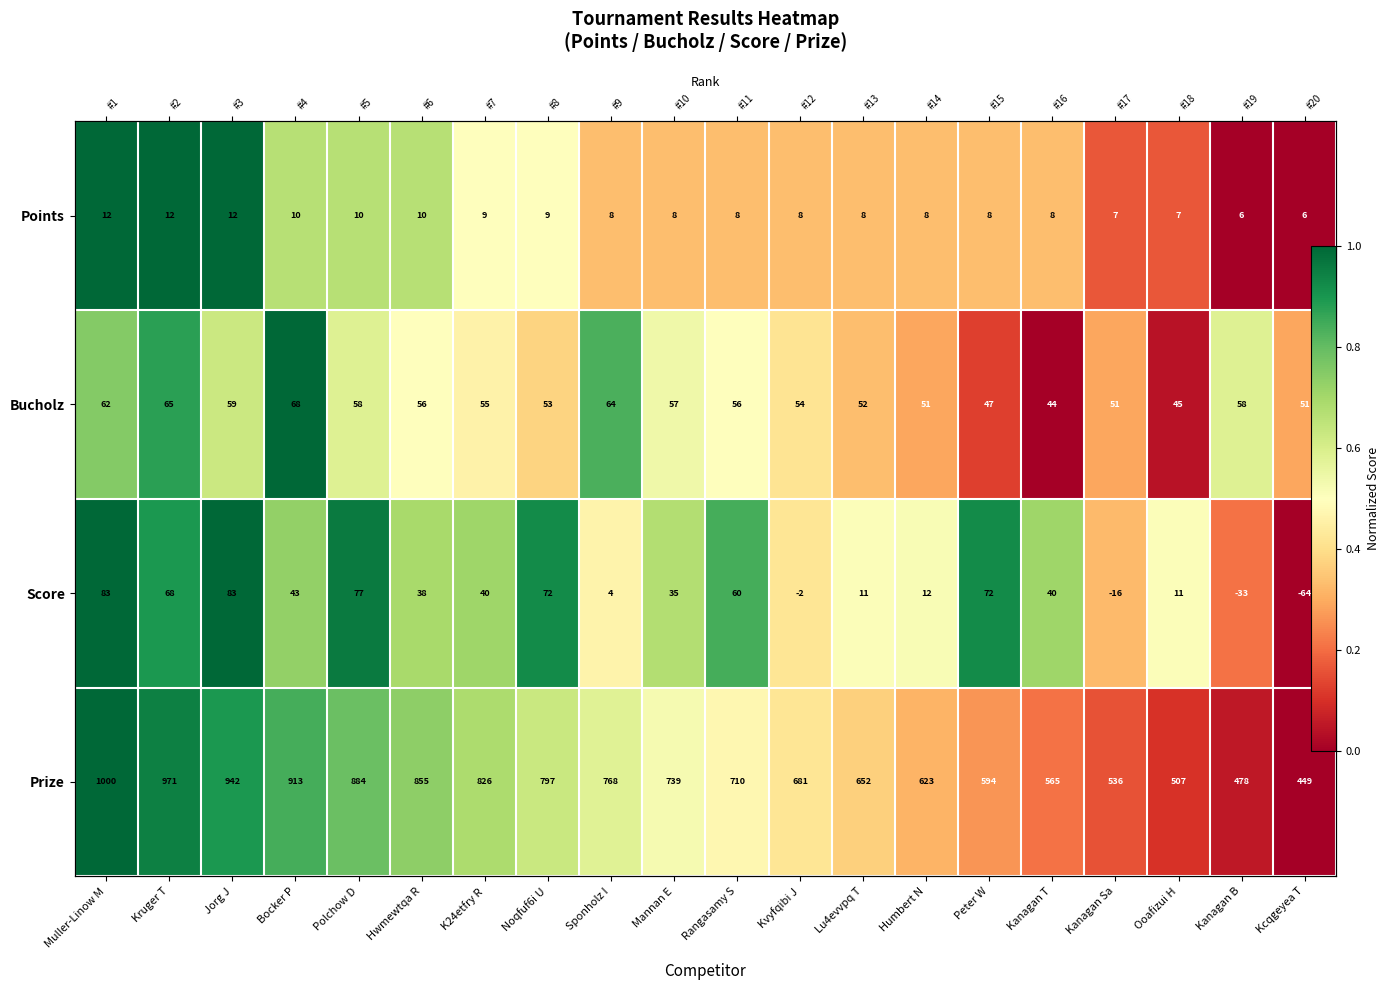

The Score series shows 0.7 at Mannan E. True or false?

True